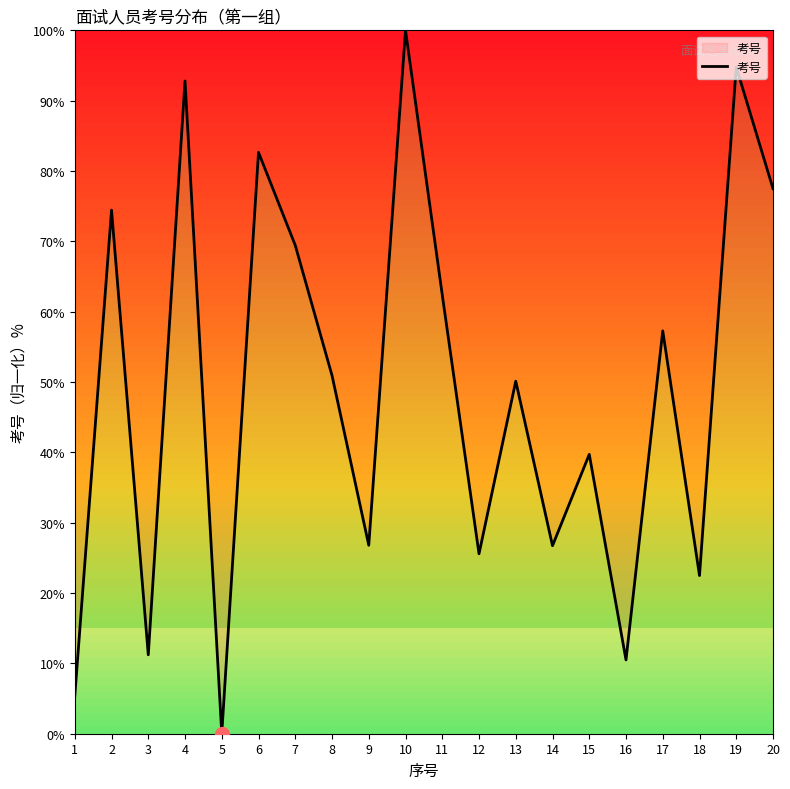

What is the difference between the values at 5 and 15?

39.7